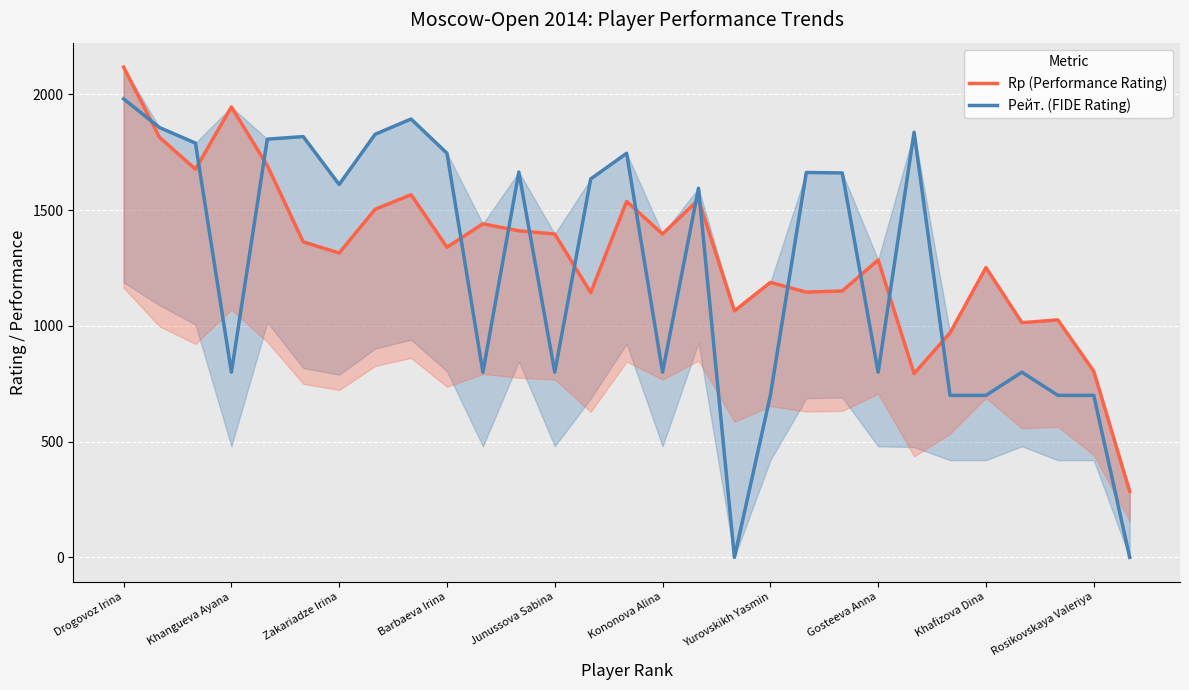

What is the average value of the Rp (Performance Rating) series?

1317